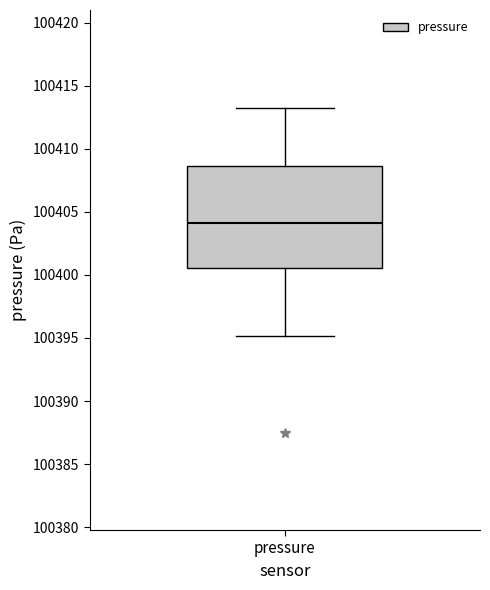

Transcribe this box plot: give where the median line is, the range the box spans, and where the two whiskers end, as read against the y-axis. The values are not printed on the chart, so give them approximately, as read against the axis.

median 100404.0, box 100400.5 to 100408.5, whiskers 100395.0 to 100413.5